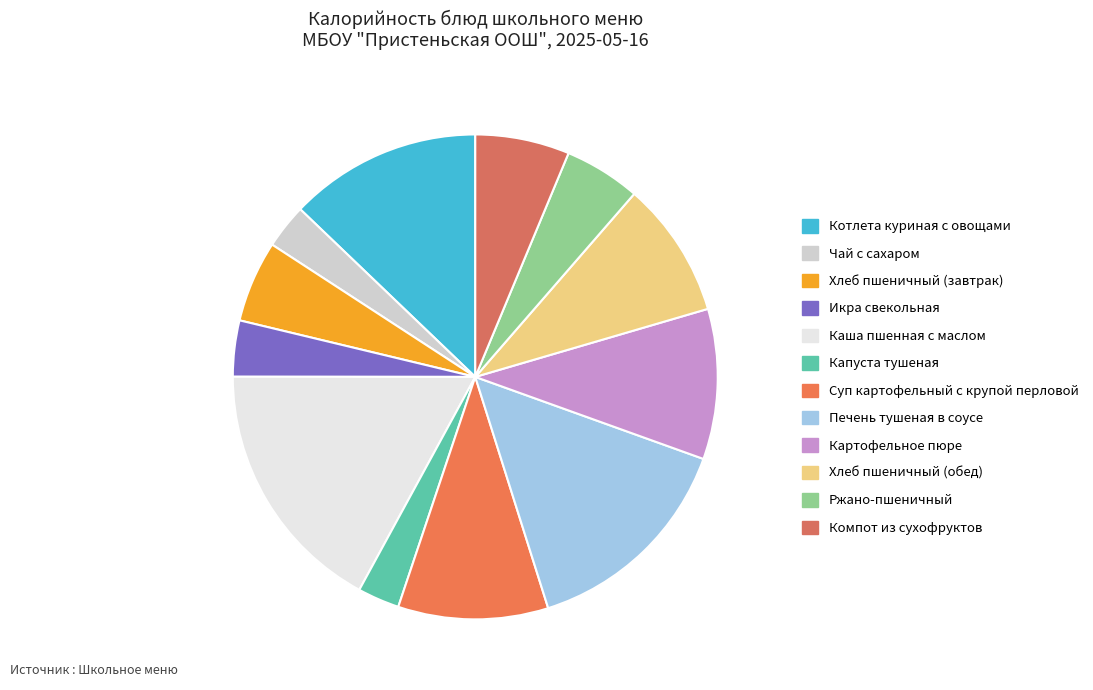

What is the change in value from Картофельное пюре to Компот из сухофруктов?

-44.0